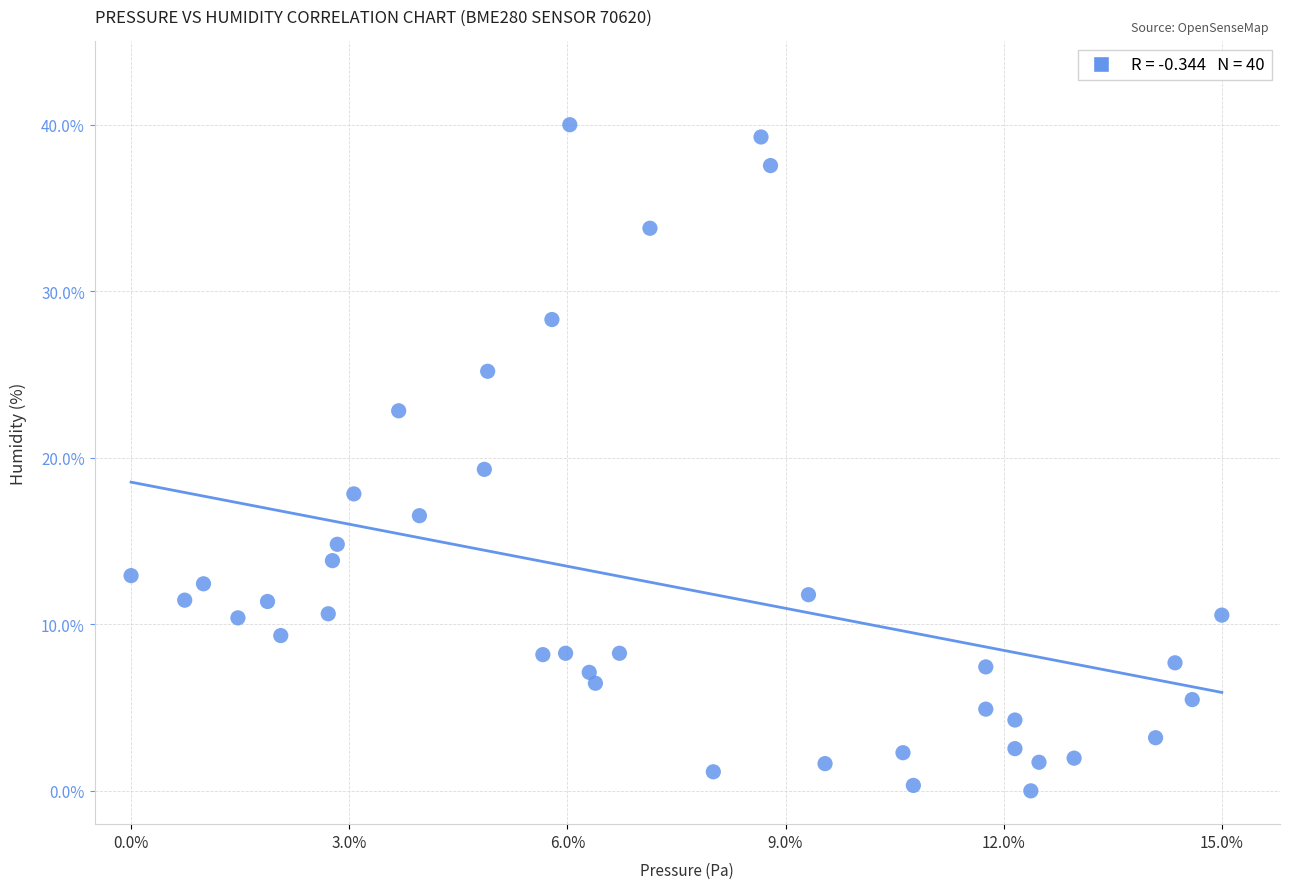

What Y value in the scatter plot is closest to 20?

19.3